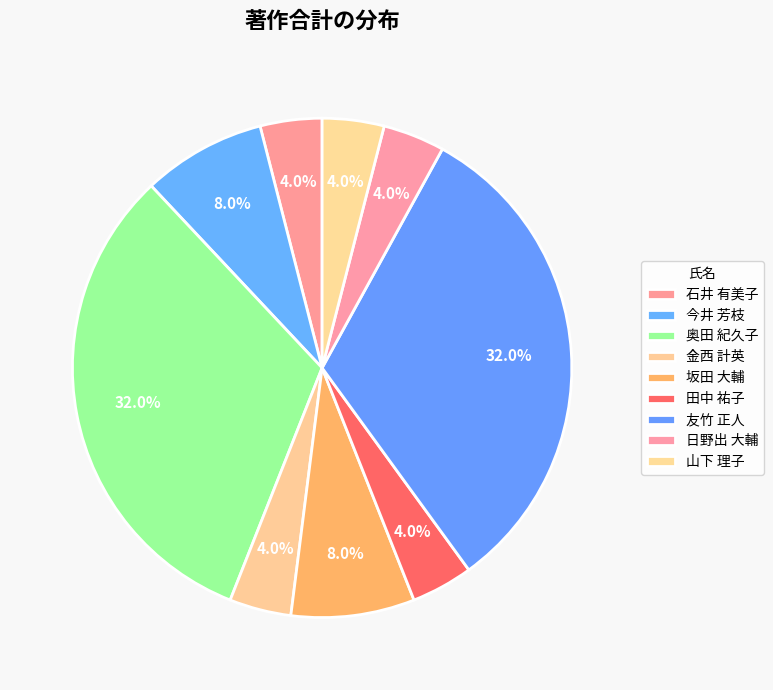

Is it true that 田中 祐子 is 1% of the pie?

False